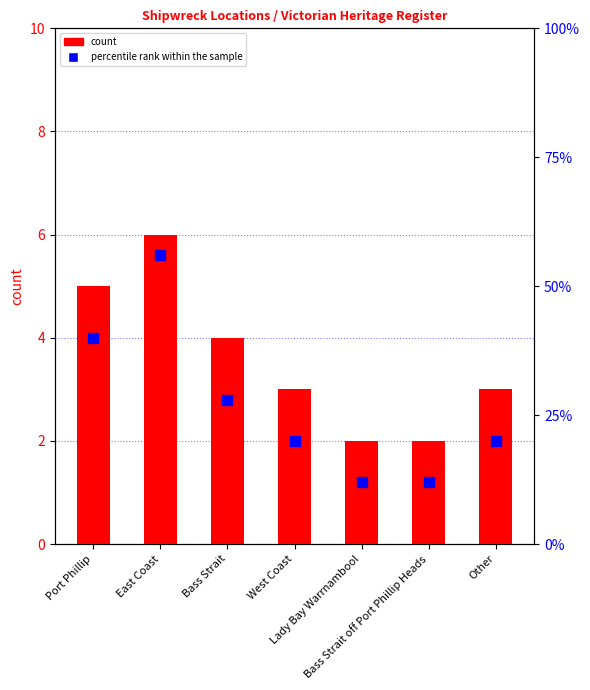

What is the average value of the percentile rank within the sample series?

27